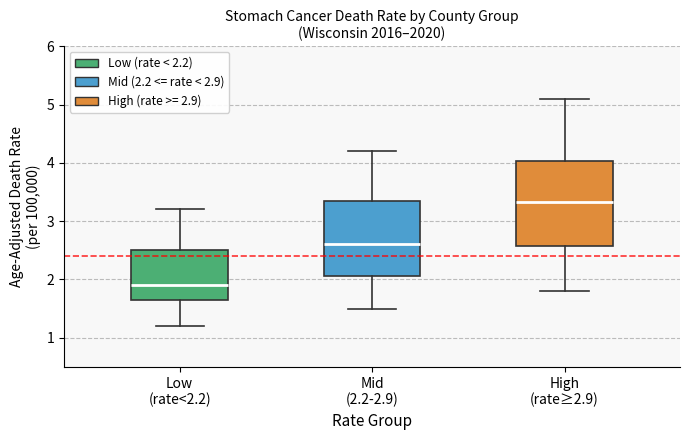

Reading left to right, read every box against the y-axis: the position of its median line, the range the box covers, and the ends of its whiskers. The values are not printed on the chart, so give them approximately, as read against the axis.

Low (rate<2.2): median 1.9, box 1.7 to 2.5, whiskers 1.2 to 3.2
Mid (2.2-2.9): median 2.6, box 2.1 to 3.3, whiskers 1.5 to 4.2
High (rate≥2.9): median 3.3, box 2.6 to 4.0, whiskers 1.8 to 5.1